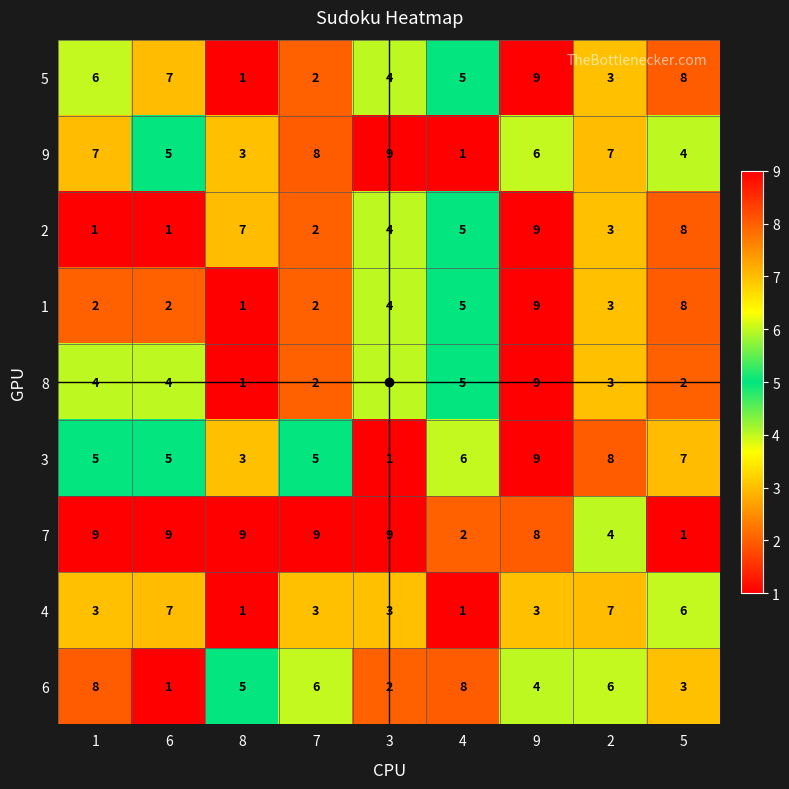

The 6 series shows 14 at 1. True or false?

False